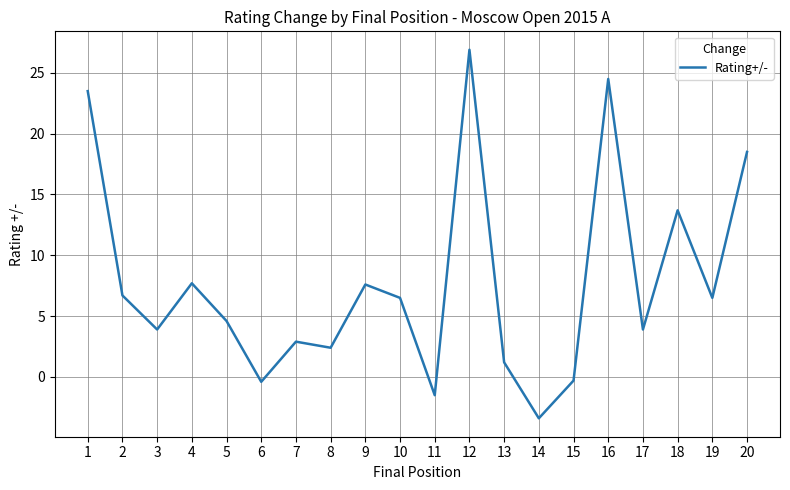

What is the minimum value shown in the chart?

-3.4